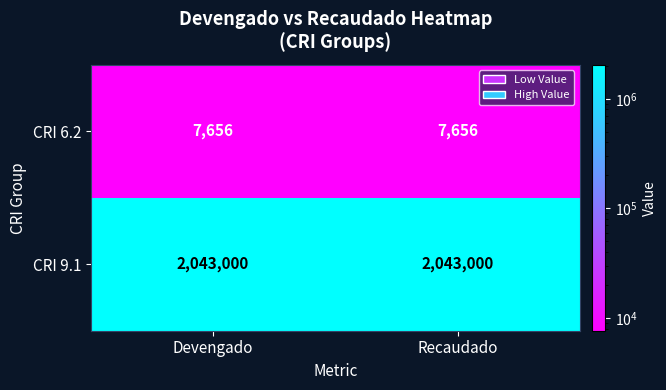

What is the difference between the highest and lowest values at Devengado?

2035344